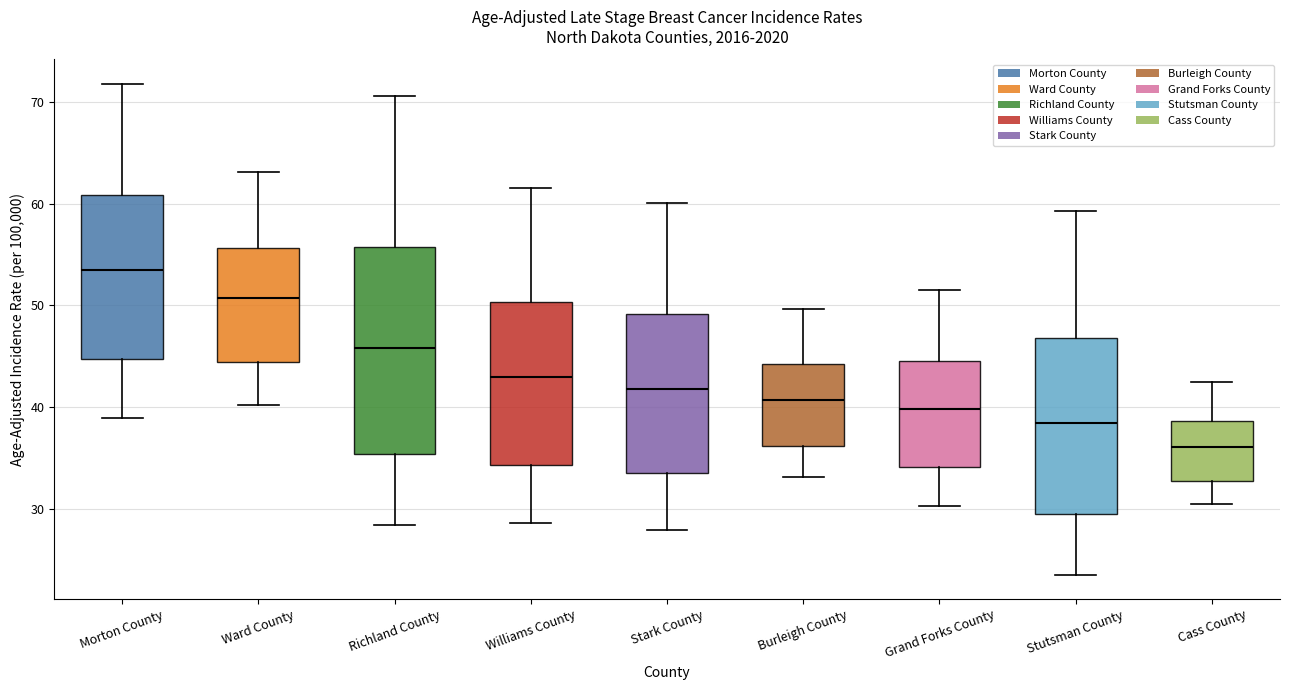

Which box has the lowest median line?

Cass County